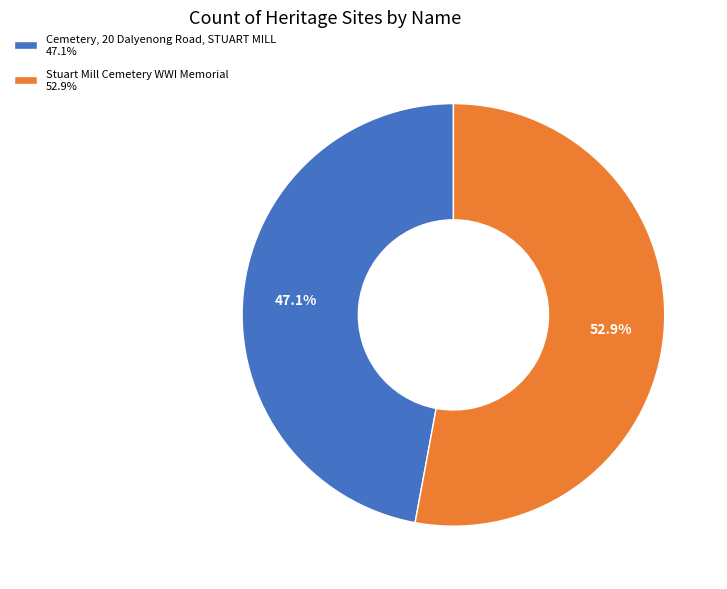

To the nearest percent, what percentage of the pie is Stuart Mill Cemetery WWI Memorial?

53%